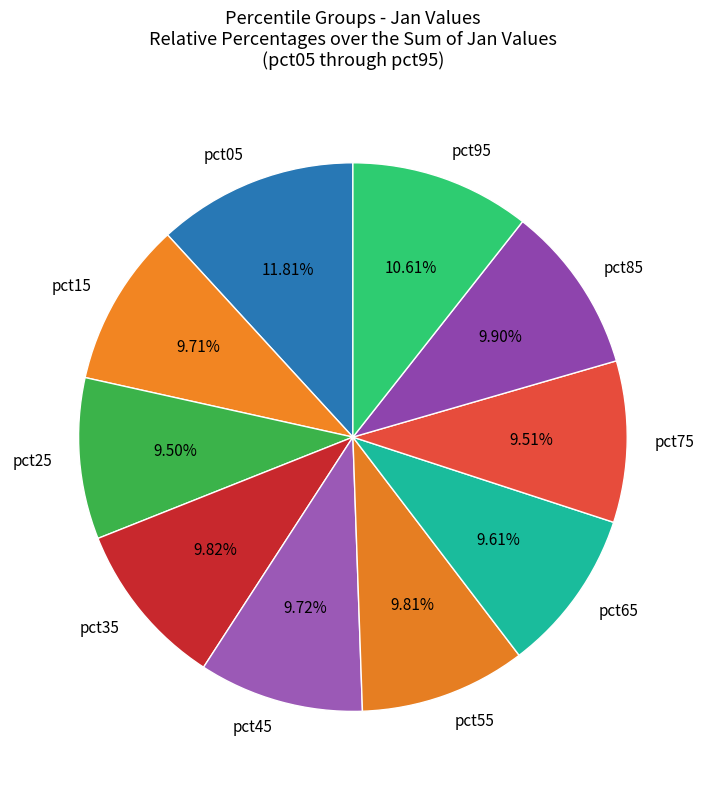

The pct05 slice represents 20% of the pie. True or false?

False